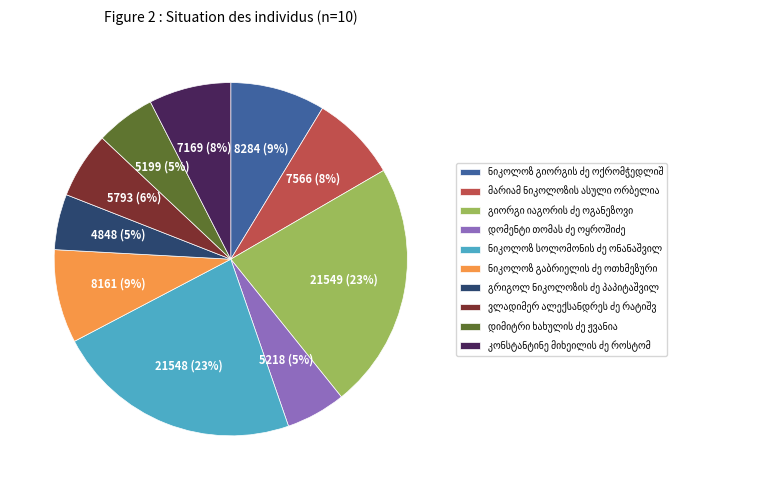

To the nearest percent, what is the difference between the largest and smallest slice percentages?

18%